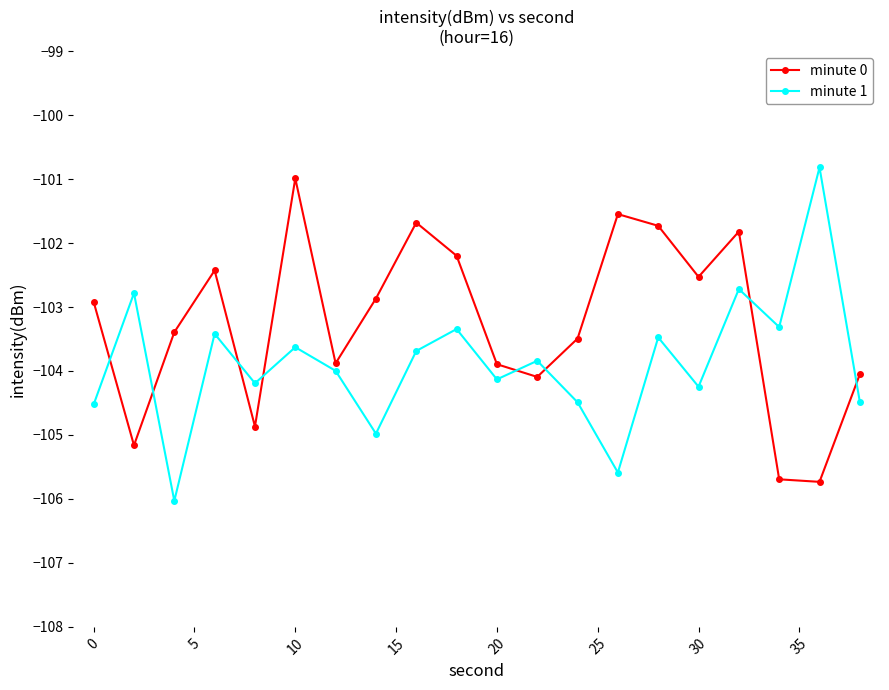

What is the smallest value displayed?

-106.0